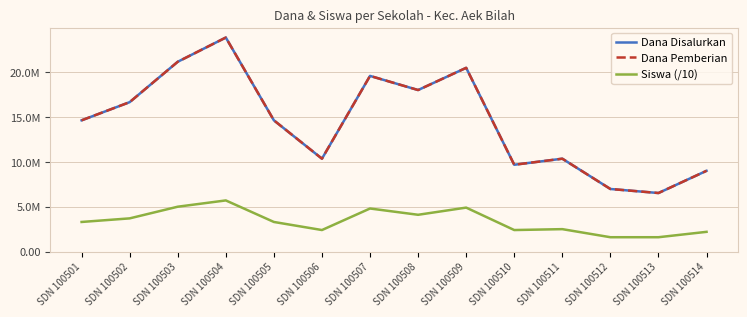

Reading left to right, list all the values displayed in this chart.

Dana Disalurkan: 14.6	16.6	21.1	23.9	14.6	10.3	19.6	18.0	20.5	9.7	10.3	7.0	6.5	9.0
Dana Pemberian: 14.6	16.6	21.1	23.9	14.6	10.3	19.6	18.0	20.5	9.7	10.3	7.0	6.5	9.0
Siswa (/10): 3.3	3.7	5.0	5.7	3.3	2.4	4.8	4.1	4.9	2.4	2.5	1.6	1.6	2.2